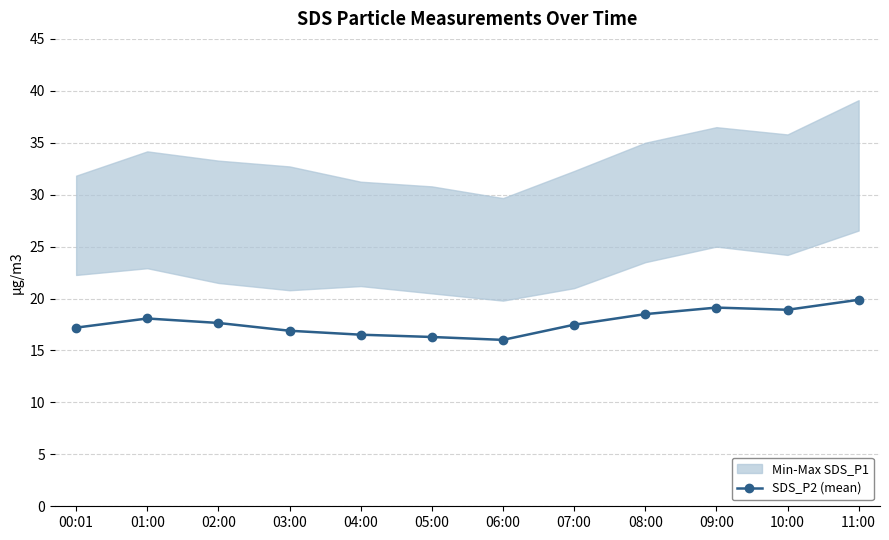

What is the minimum value shown in the chart?

16.0